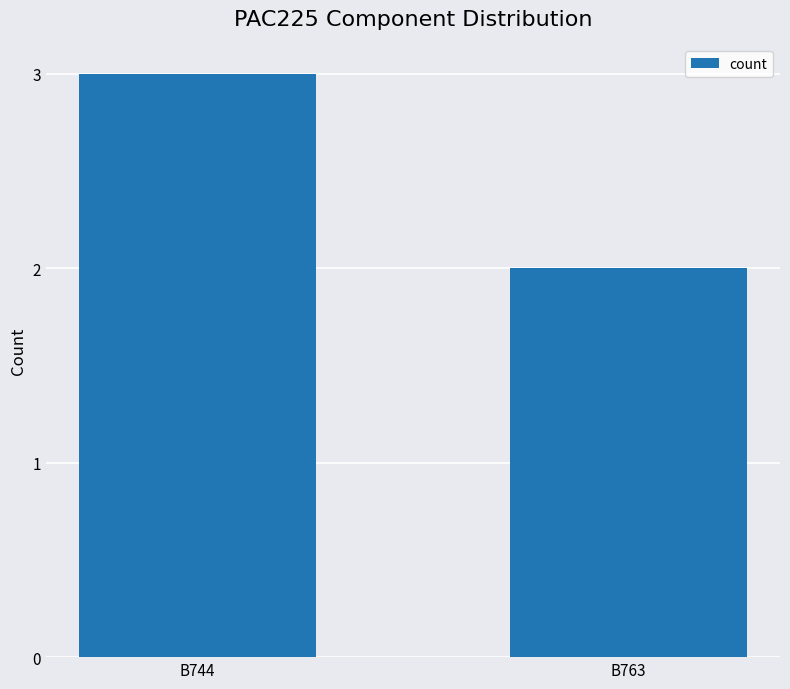

What is the sum of all values?

5